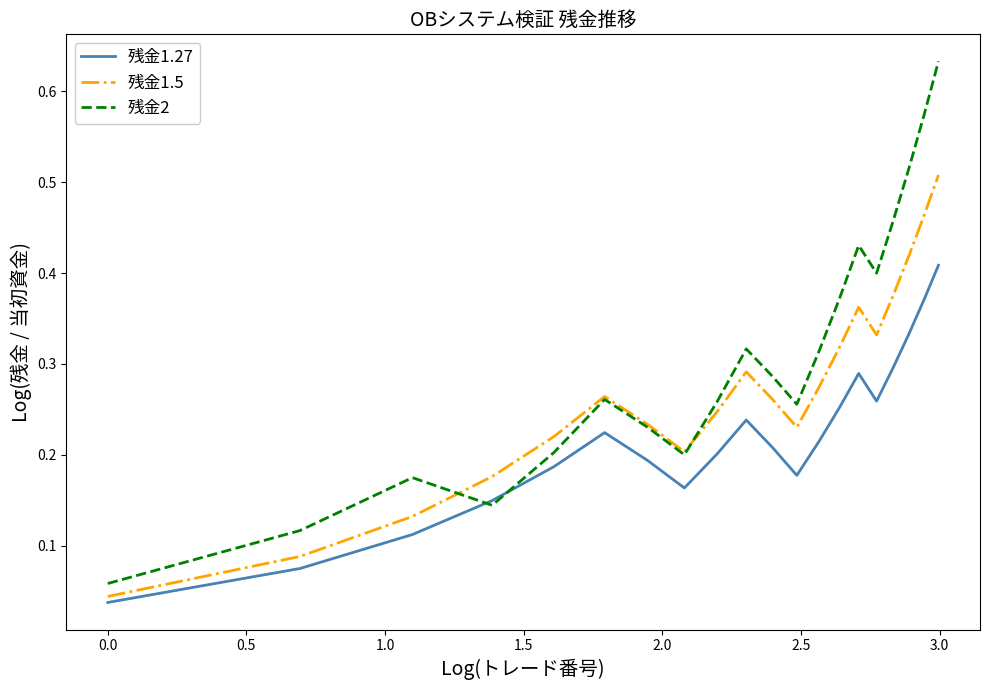

What are all the series names shown in the legend?

残金1.27, 残金1.5, 残金2